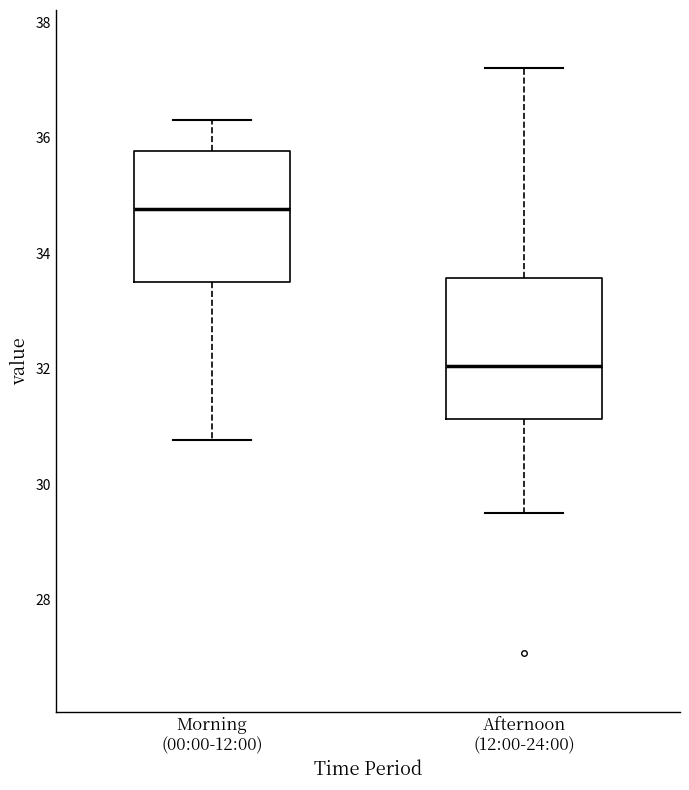

Where is the upper edge of the box for Morning (00:00-12:00) on the y-axis? The values are not printed on the chart, so give them approximately, as read against the axis.

35.8